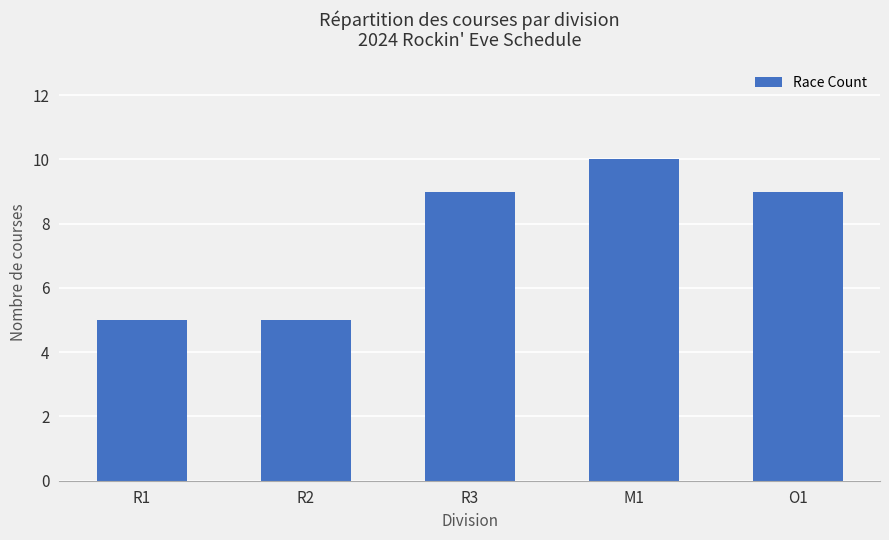

What is the change in value from R1 to R3?

+4